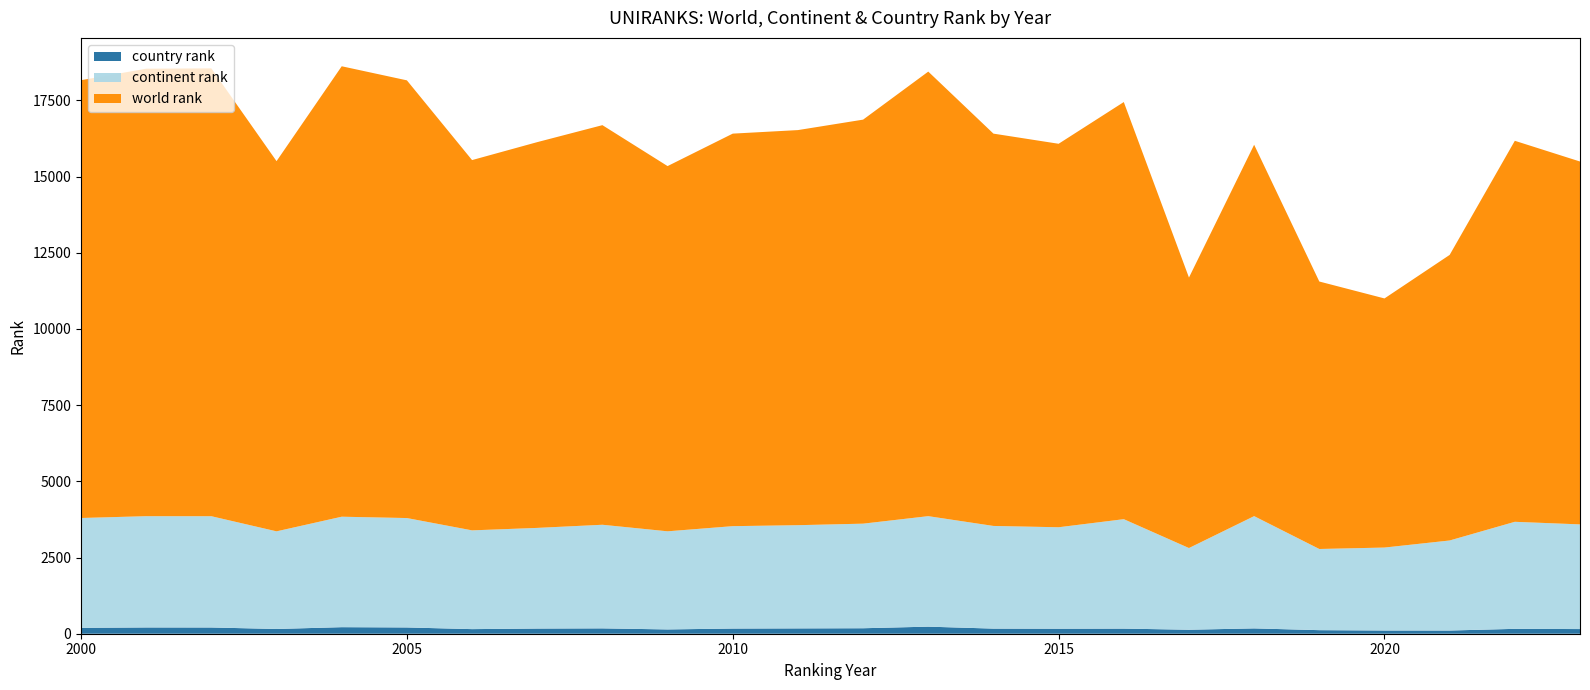

Reading left to right, extract all data points from this chart.

world rank: 14363	14681	14693	12145	14778	14360	12148	12656	13110	11982	12878	12962	13255	14585	12871	12581	13685	8874	12184	8775	8173	9369	12500	11905
continent rank: 3603	3650	3650	3203	3624	3589	3240	3302	3399	3219	3359	3386	3431	3625	3368	3328	3590	2680	3683	2663	2721	2954	3512	3434
country rank: 194	206	205	156	215	206	151	170	176	141	170	175	180	232	168	165	168	131	175	117	106	105	160	153